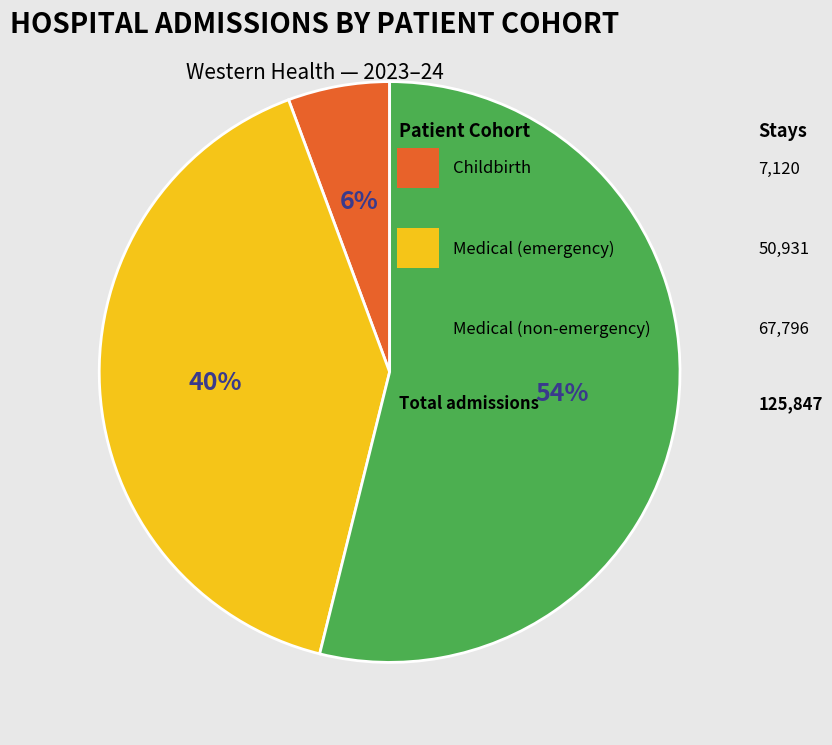

Is there a majority slice in this chart?

Yes